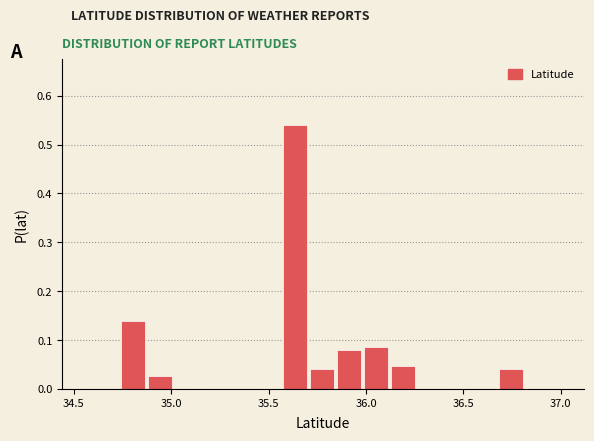

Around what value on the x-axis is the tallest bar? Give the approximate position of its centre, as read against the axis.

35.65